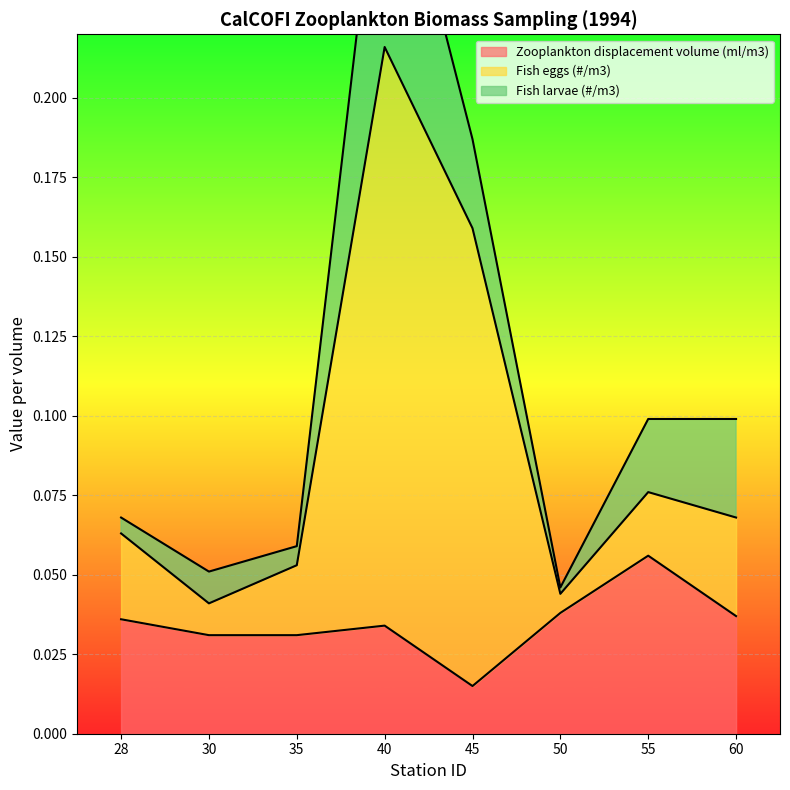

List the labels in order of Zooplankton displacement volume (ml/m3) value, largest first.

55, 50, 60, 28, 40, 30, 35, 45